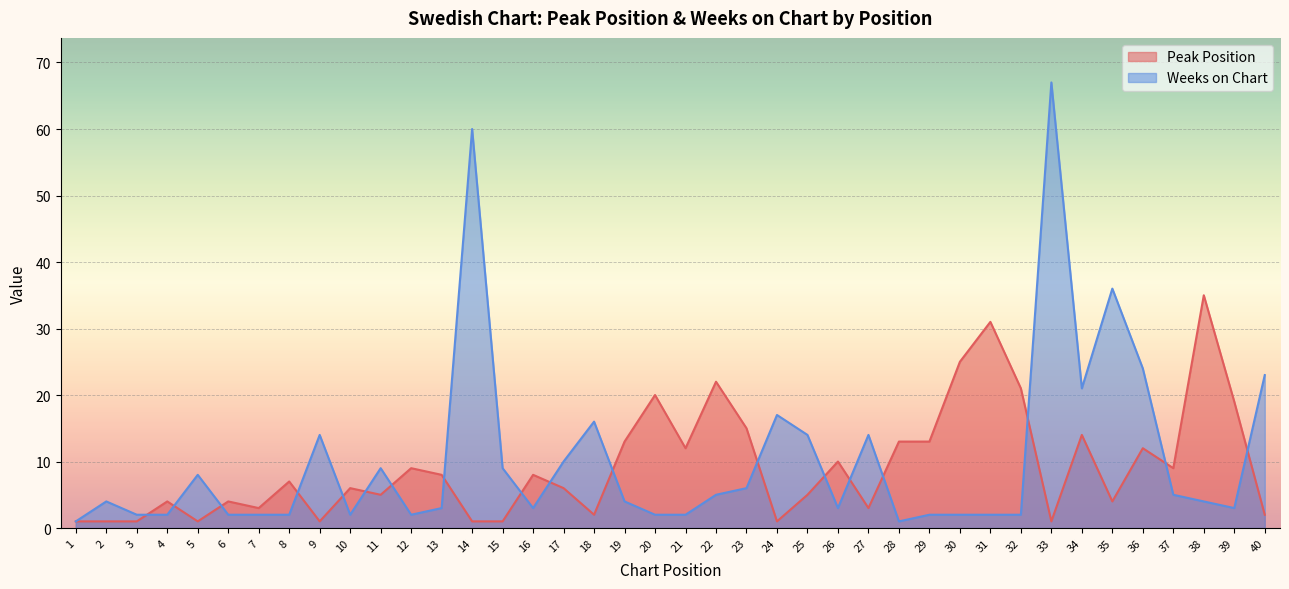

Reading right to left, extract all data points from this chart.

Peak Position: 40=2	39=19	38=35	37=9	36=12	35=4	34=14	33=1	32=21	31=31	30=25	29=13	28=13	27=3	26=10	25=5	24=1	23=15	22=22	21=12	20=20	19=13	18=2	17=6	16=8	15=1	14=1	13=8	12=9	11=5	10=6	9=1	8=7	7=3	6=4	5=1	4=4	3=1	2=1	1=1
Weeks on Chart: 40=23	39=3	38=4	37=5	36=24	35=36	34=21	33=67	32=2	31=2	30=2	29=2	28=1	27=14	26=3	25=14	24=17	23=6	22=5	21=2	20=2	19=4	18=16	17=10	16=3	15=9	14=60	13=3	12=2	11=9	10=2	9=14	8=2	7=2	6=2	5=8	4=2	3=2	2=4	1=1